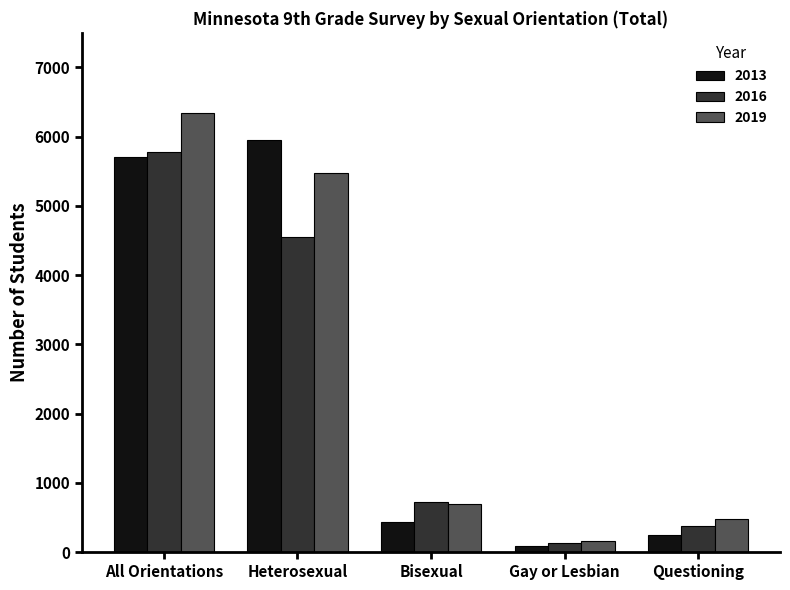

What is the label of the 3rd bar from the right?

Bisexual